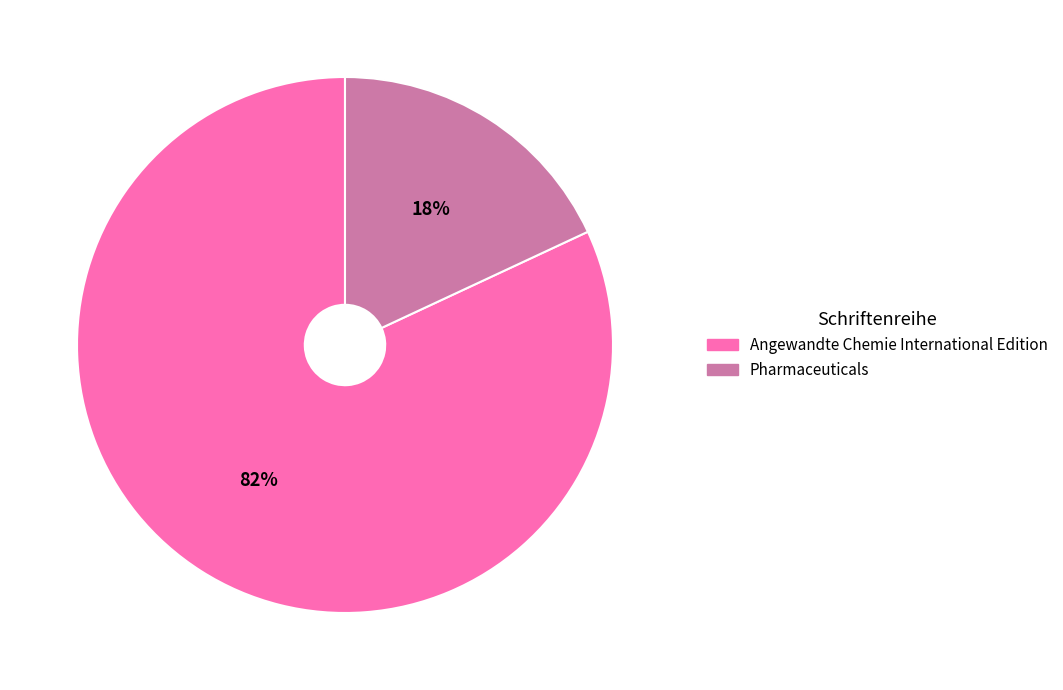

Which category has the biggest portion of the pie?

Angewandte Chemie International Edition